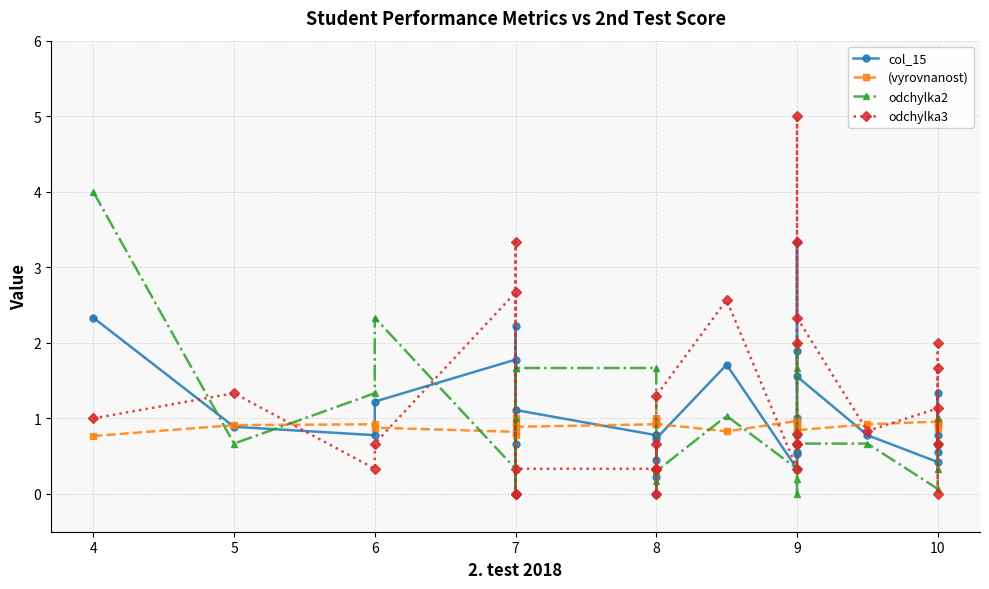

How many times do odchylka3 and odchylka2 cross each other?

7